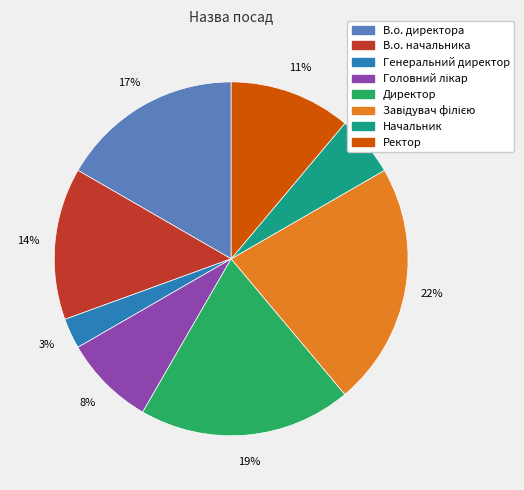

To the nearest percent, what percentage of the pie is Генеральний директор?

3%